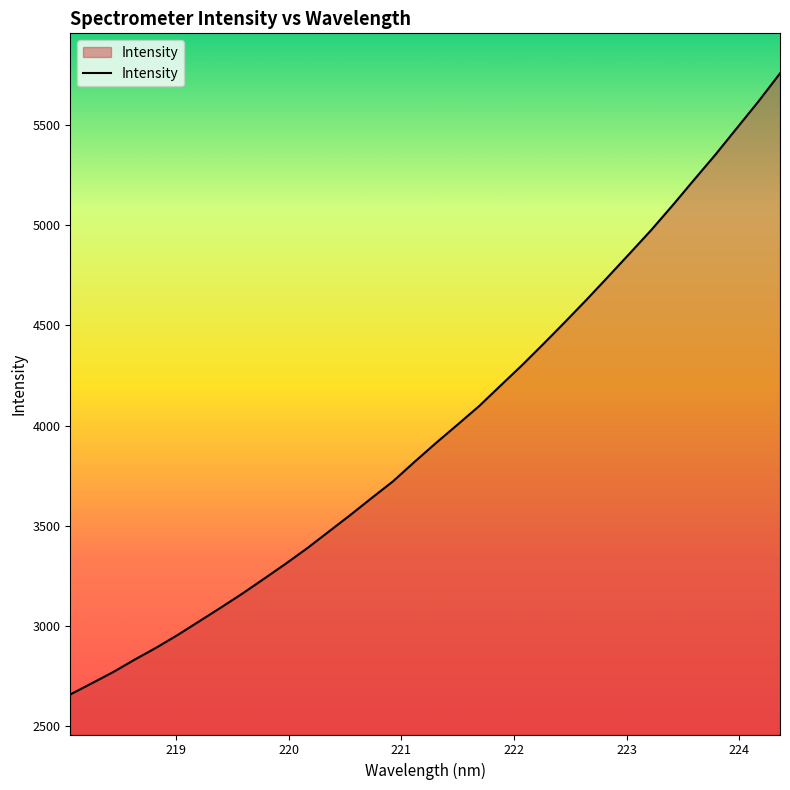

Count the number of values greater than 3913.

17